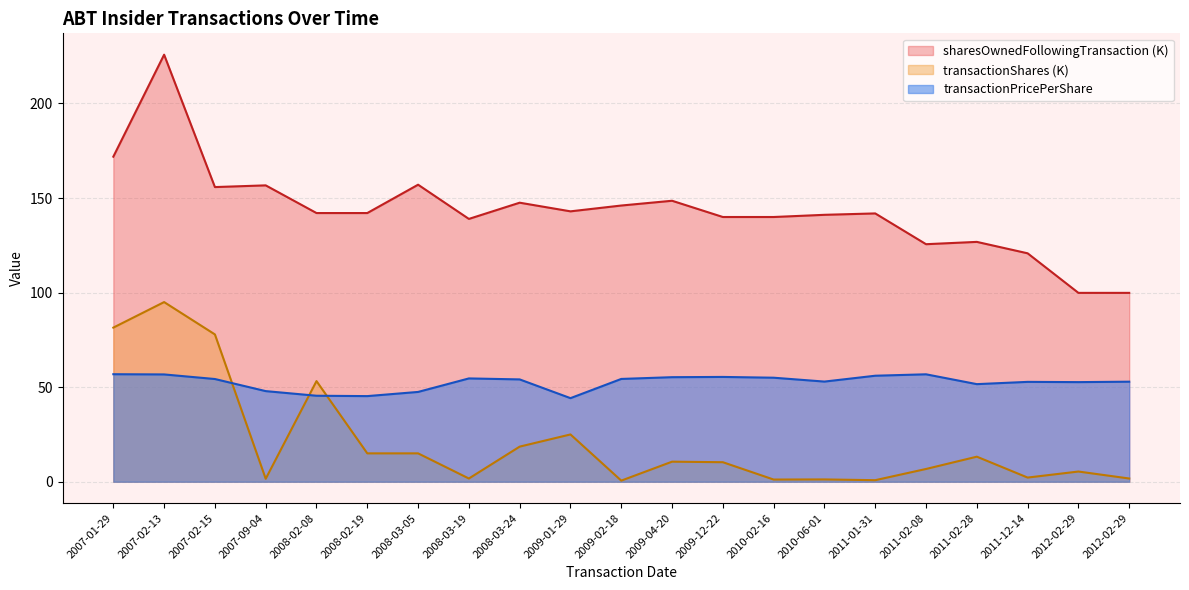

Which series has the largest total across all categories?

sharesOwnedFollowingTransaction (K)